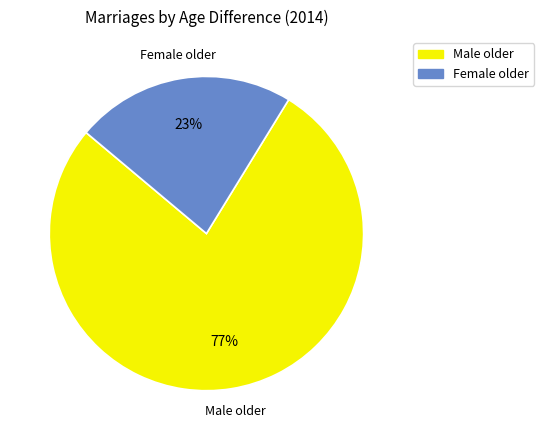

Which category has the smallest portion of the pie?

Female older